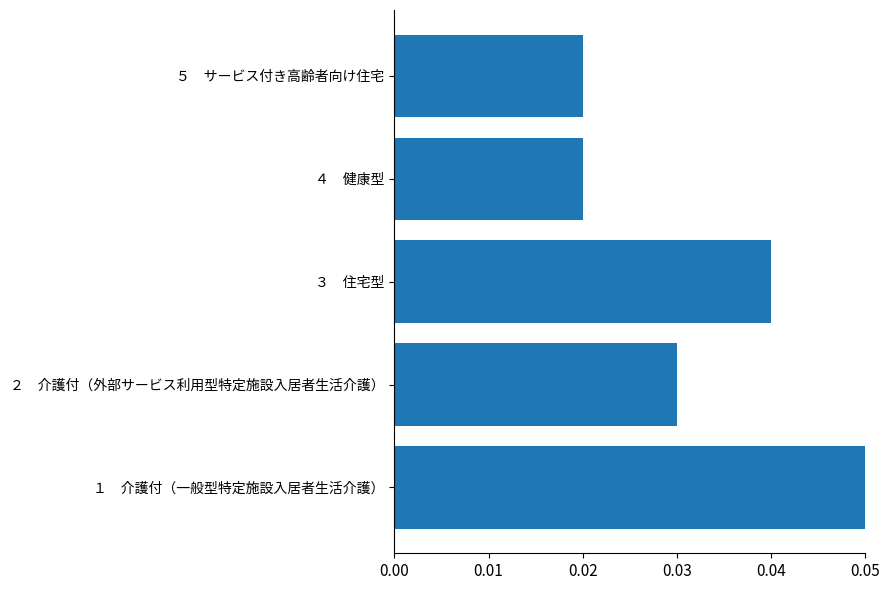

What is the sum of all values?

0.2